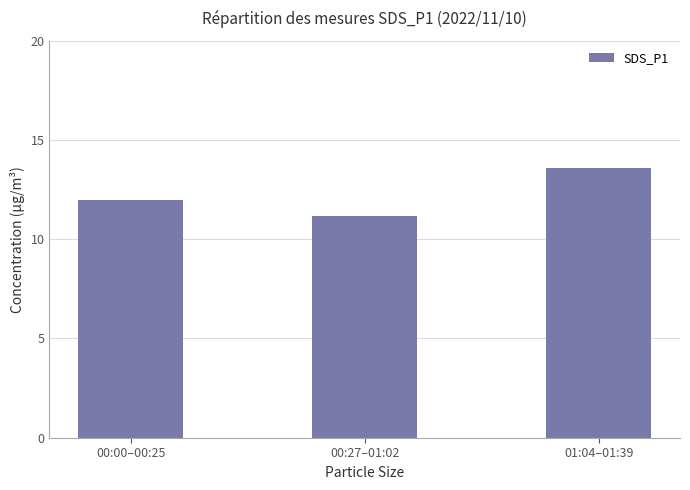

Is it true that the value at 00:00–00:25 is 12.0?

True